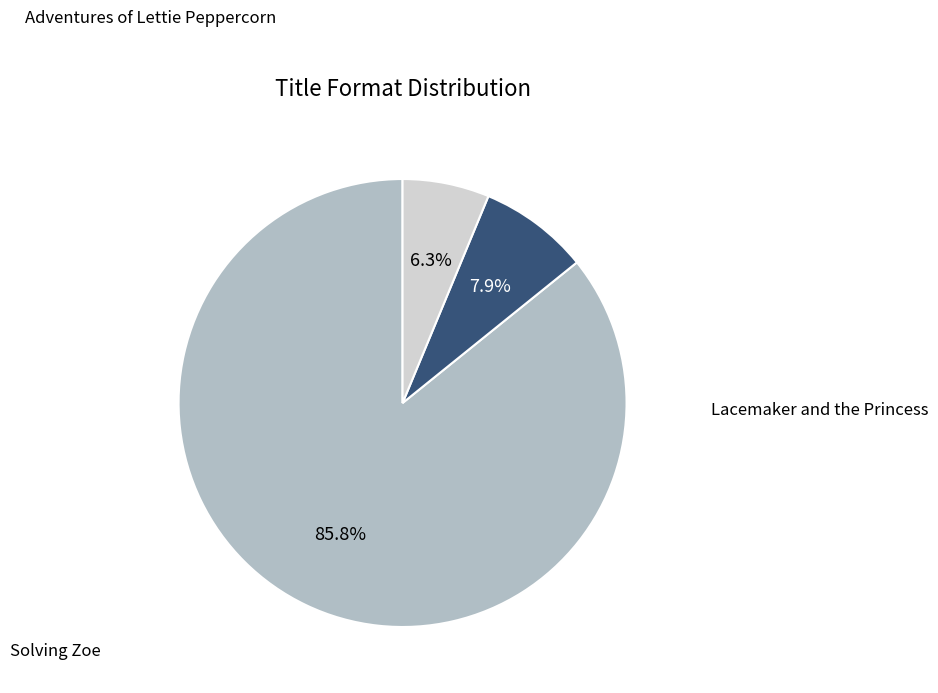

Is there any slice that represents more than half of the pie?

Yes